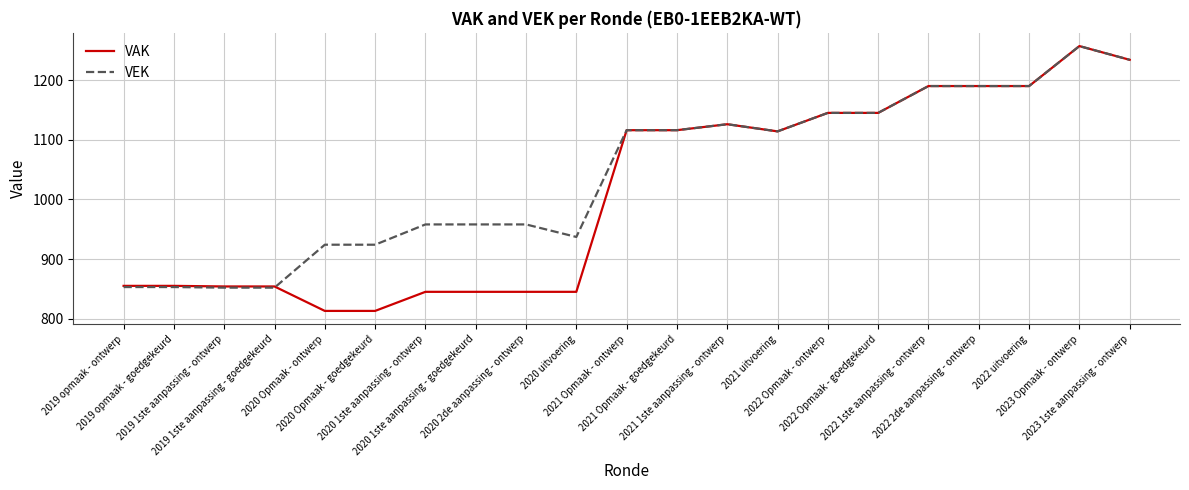

The VEK series shows 1752 at 2022 Opmaak - ontwerp. True or false?

False